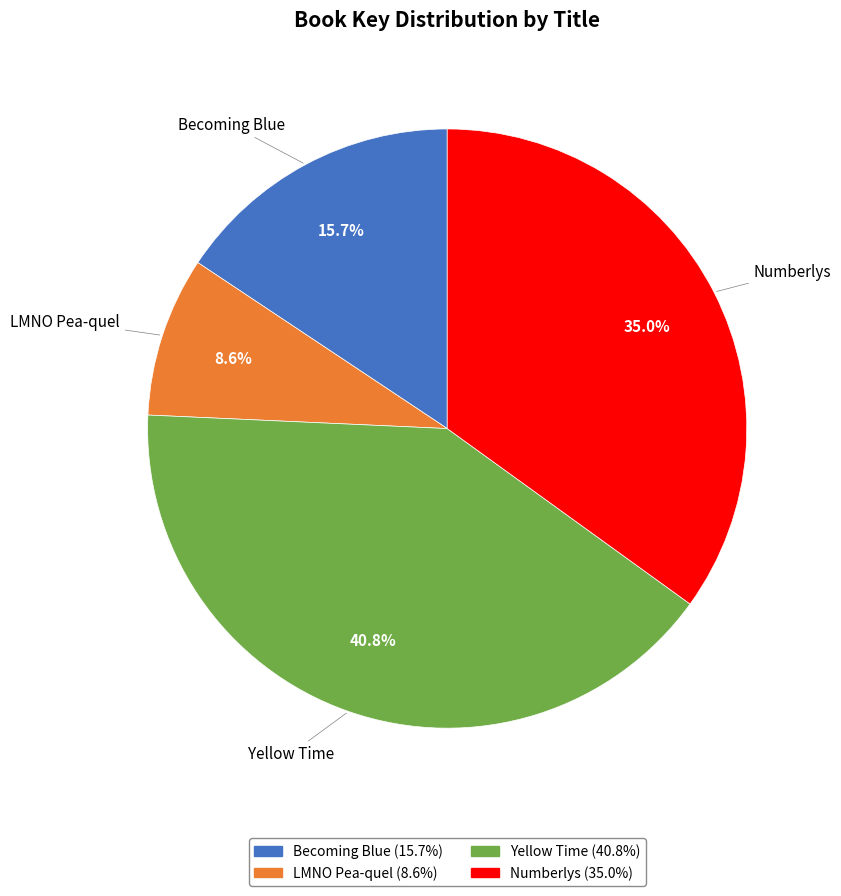

To the nearest percent, what is the difference between the Yellow Time and Numberlys slice percentages?

6%